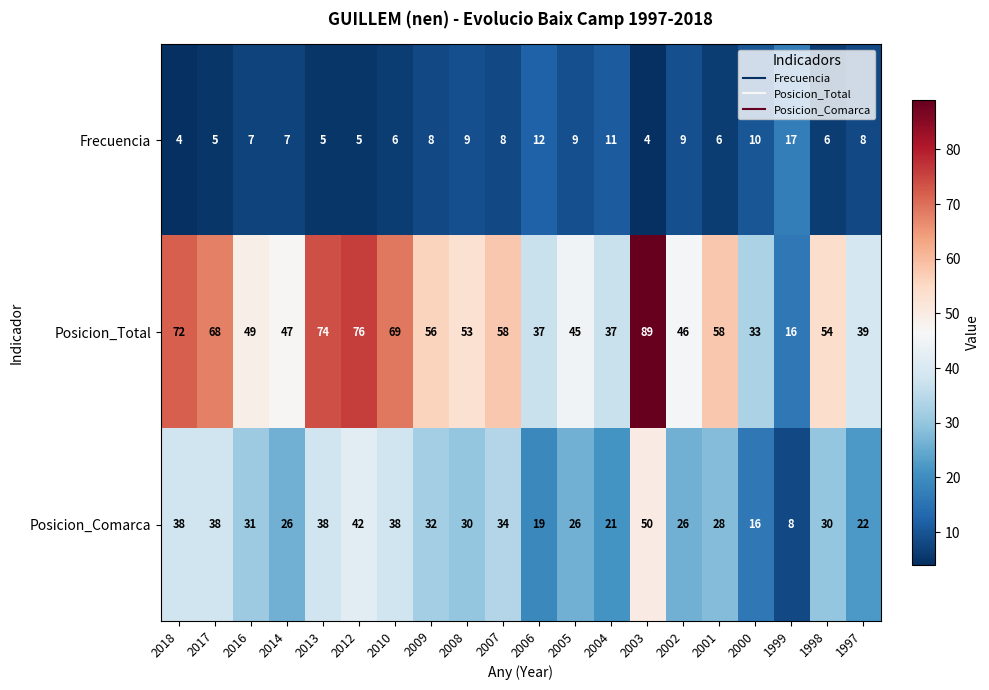

What is the smallest value displayed?

4